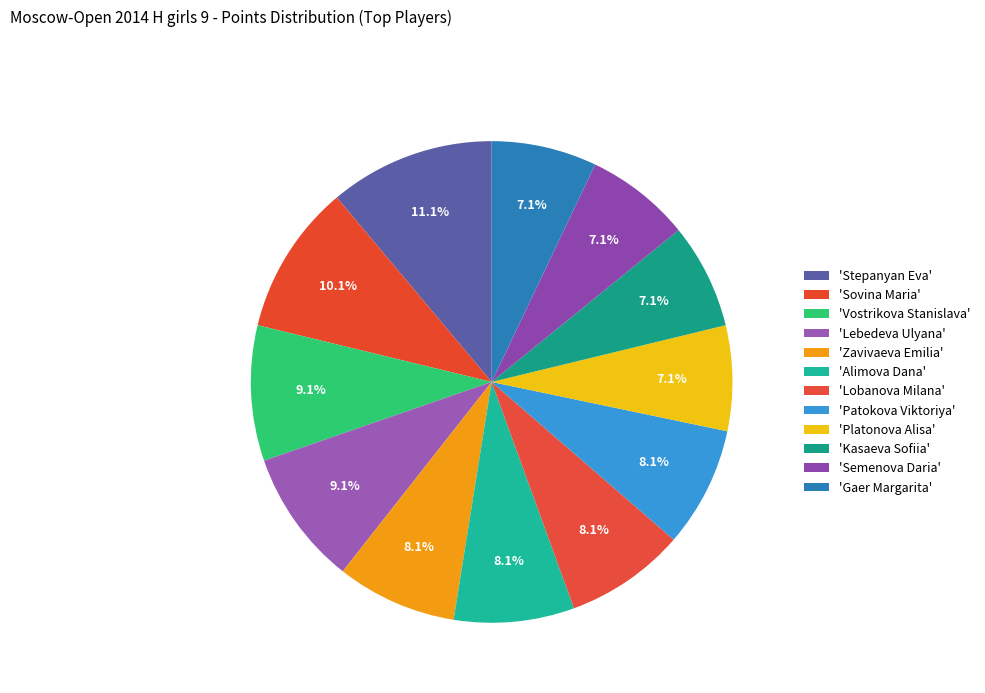

Which slice is the largest?

Stepanyan Eva